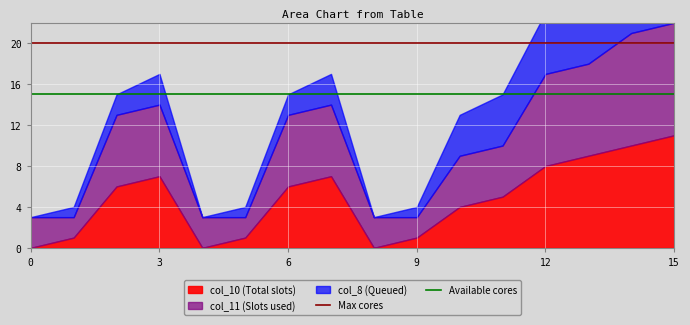

Is it true that Max cores equals 31 at 0?

False